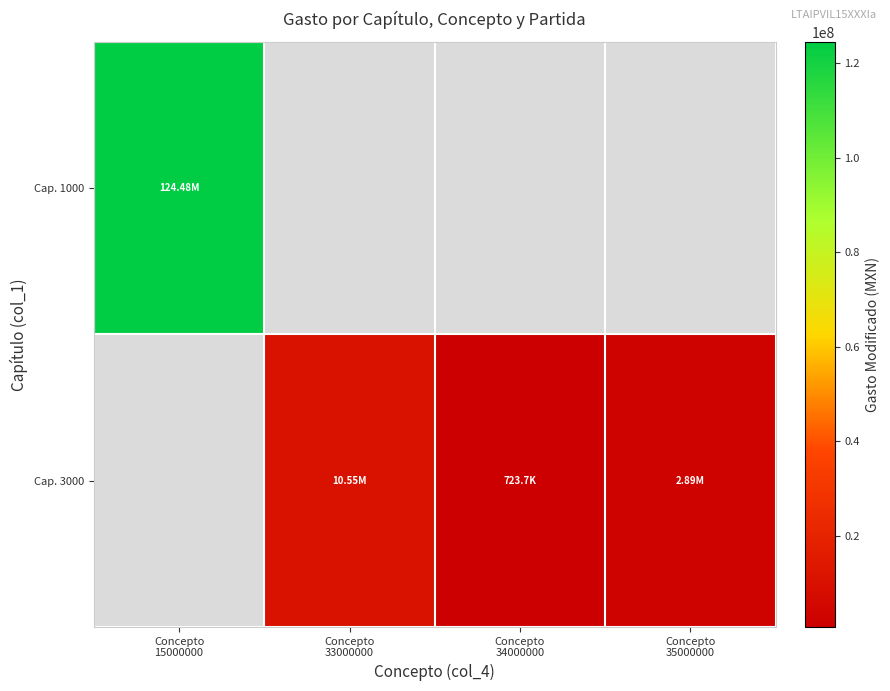

What is the approximate value of Cap. 3000 at Concepto 34000000?

723670.9